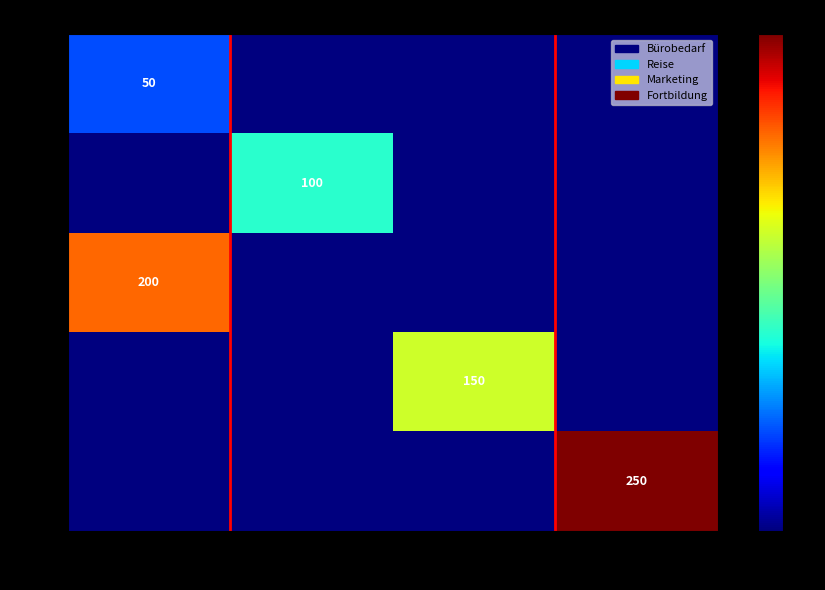

True or false: 200 has a value of 150 at Marketing.

True